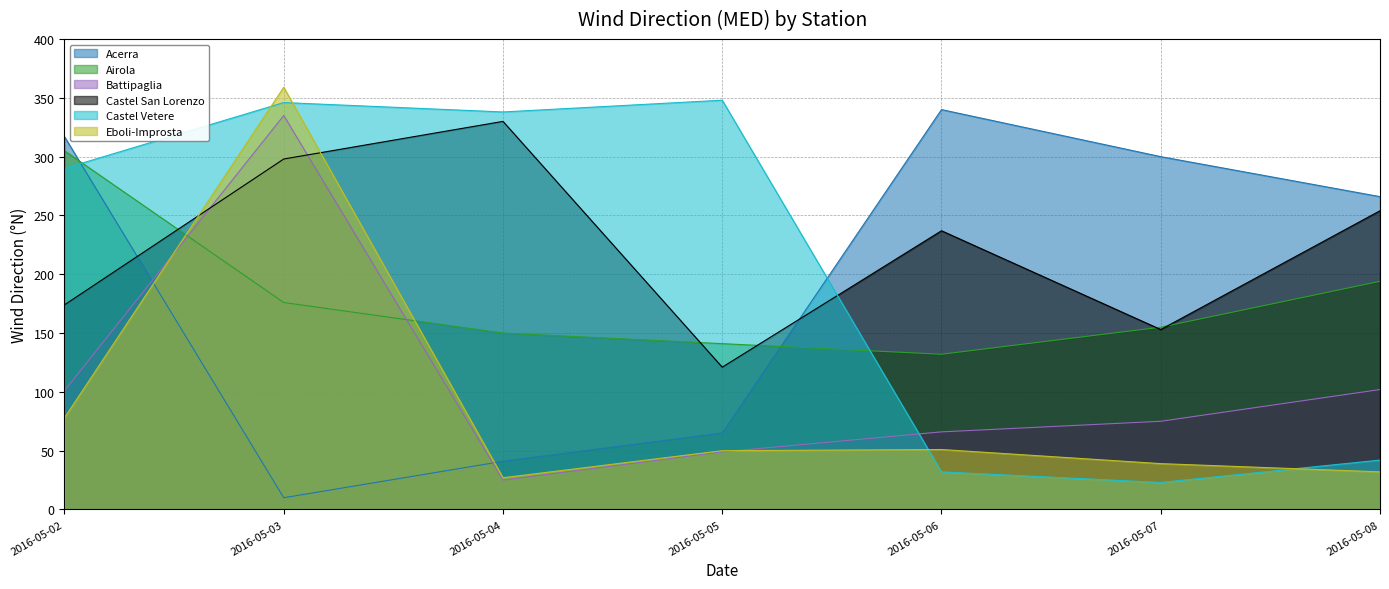

Where is Castel Vetere nearest to the value 185?

2016-05-02